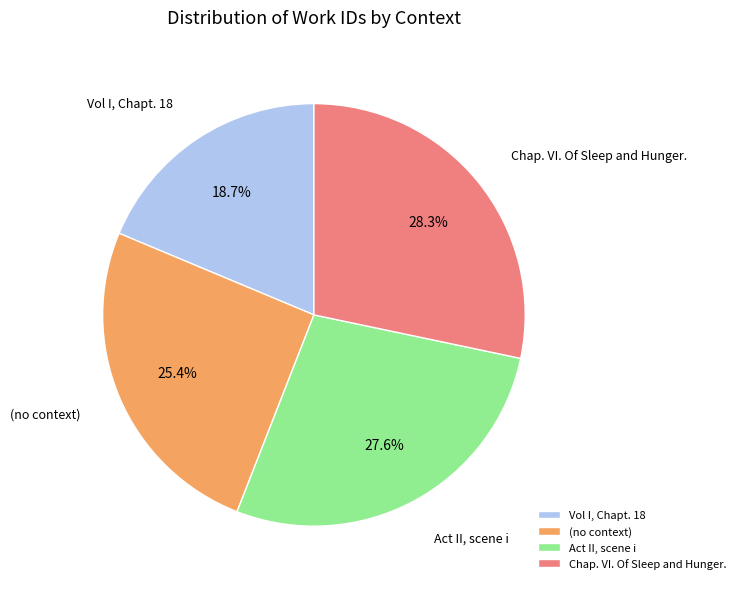

Is it true that Act II, scene i is 16% of the pie?

False